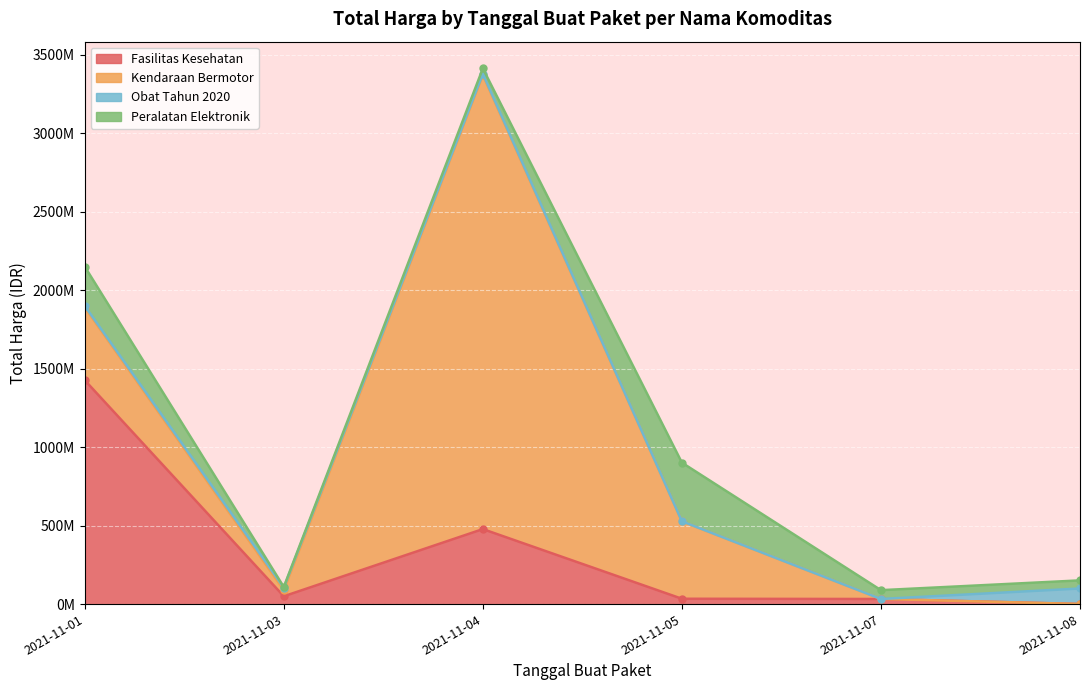

How many values in the Fasilitas Kesehatan series exceed 49730040?

2